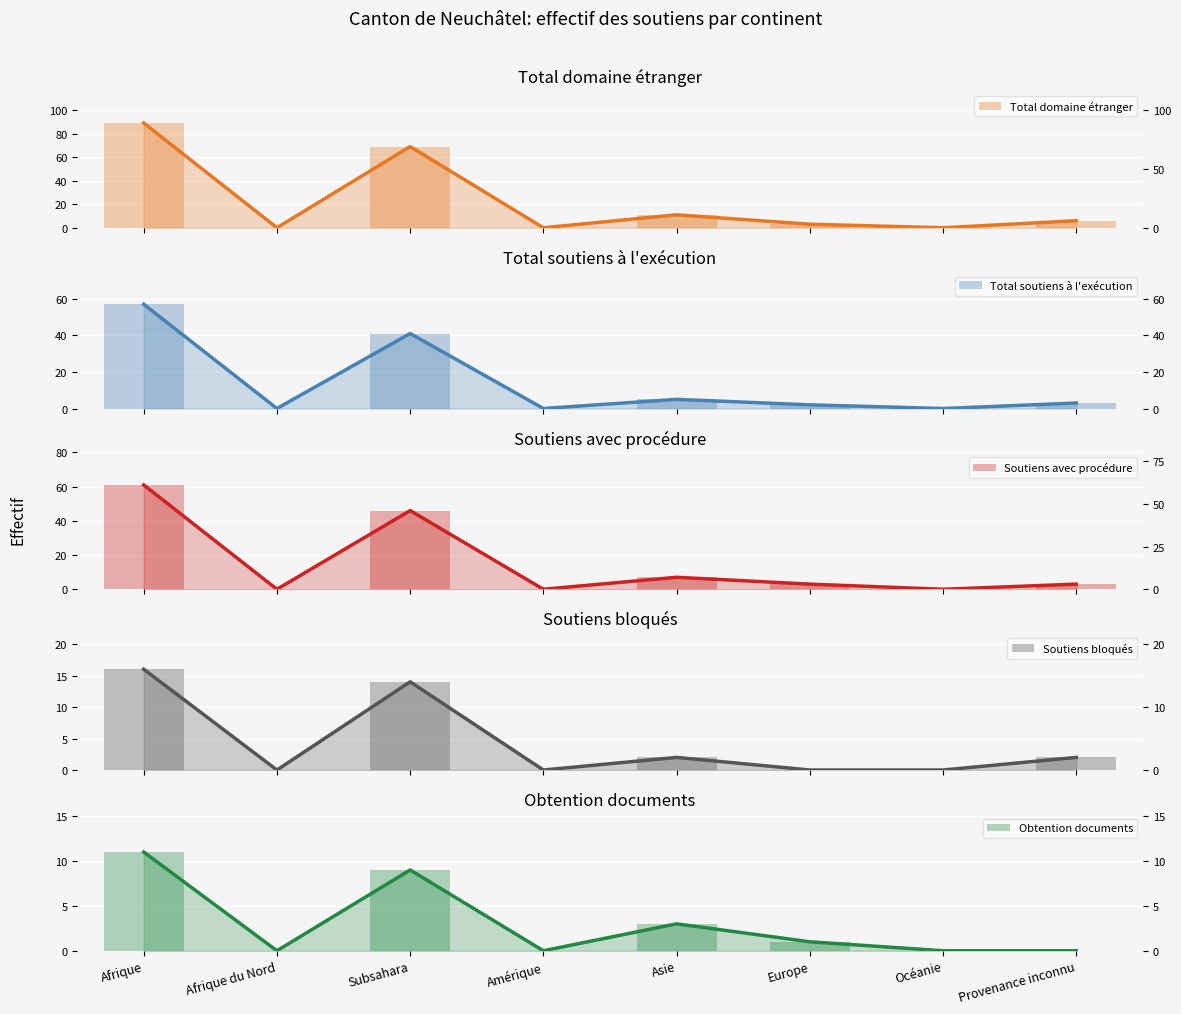

Reading left to right, list all the values displayed in this chart.

Total domaine étranger: 89	0	69	0	11	3	0	6
Total soutiens à l'exécution: 57	0	41	0	5	2	0	3
Soutiens avec procédure: 61	0	46	0	7	3	0	3
Soutiens bloqués: 16	0	14	0	2	0	0	2
Obtention documents: 11	0	9	0	3	1	0	0